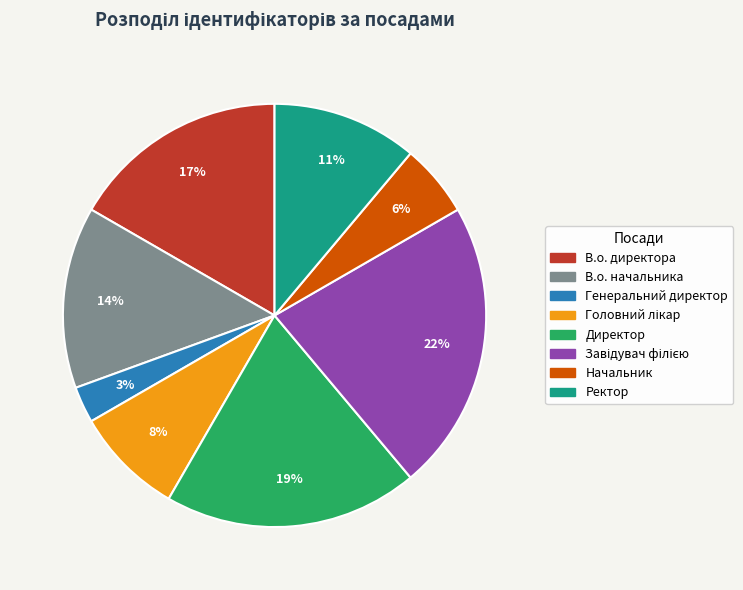

Approximately how many times larger is the value at Директор compared to В.о. начальника?

1.4